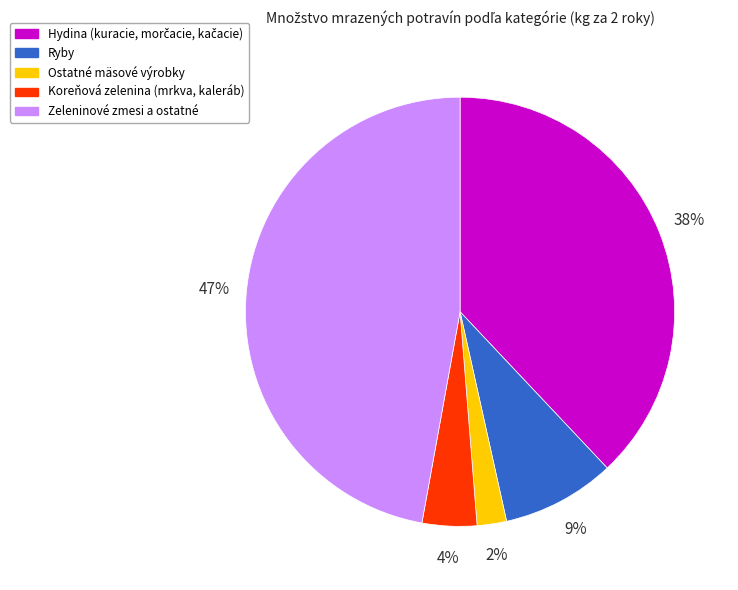

Is there any slice that represents more than half of the pie?

No